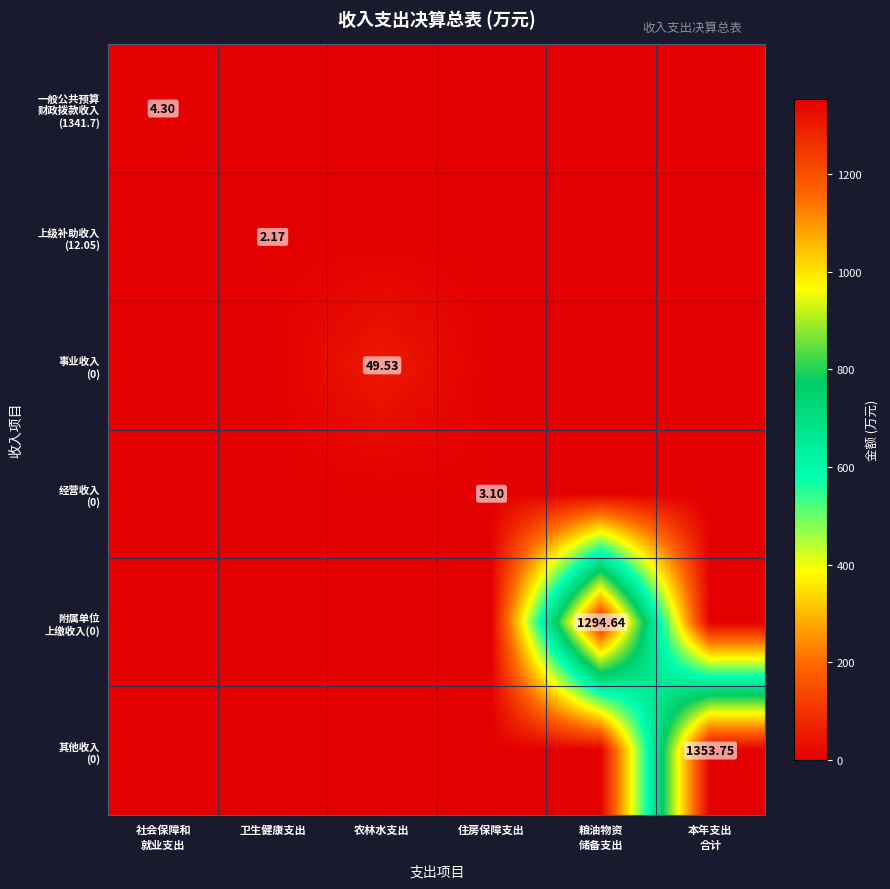

Rank the categories by 事业收入 (0) value from highest to lowest.

农林水支出, 社会保障和 就业支出, 卫生健康支出, 住房保障支出, 粮油物资 储备支出, 本年支出 合计